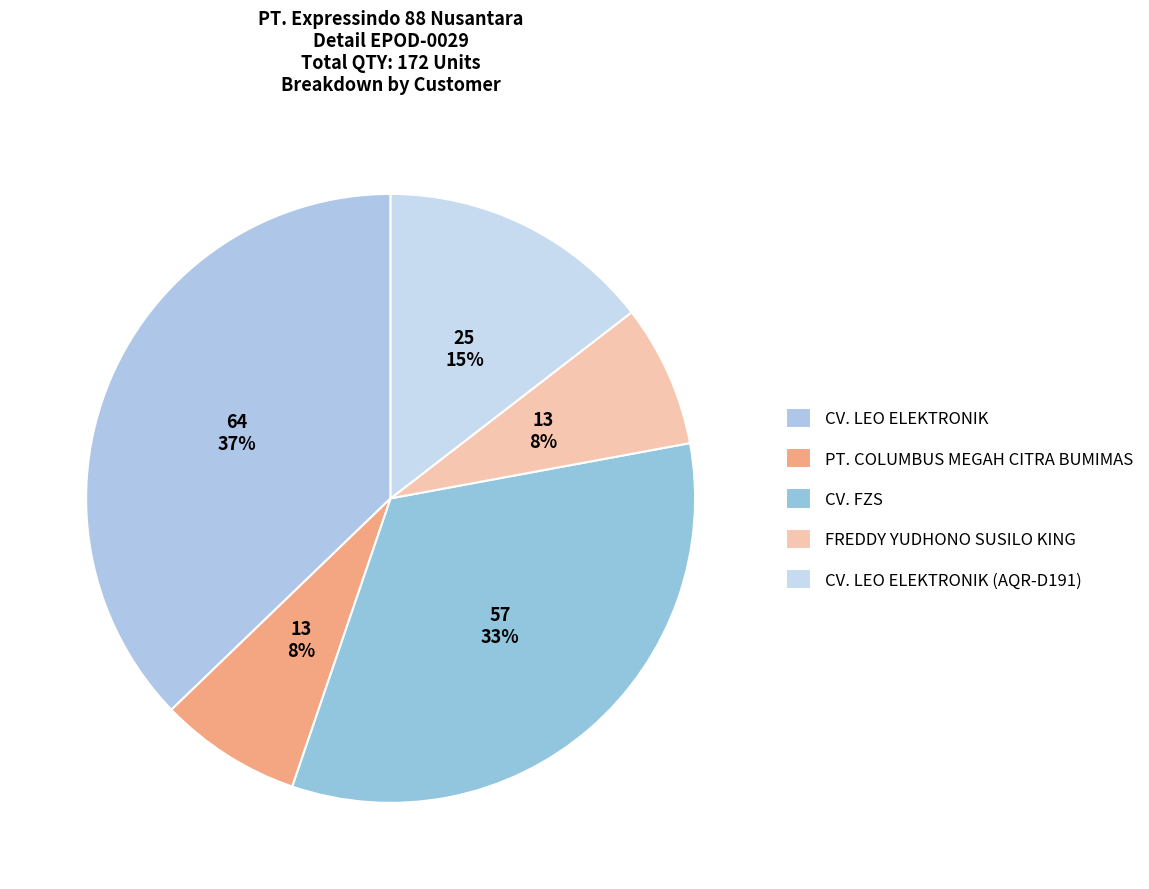

Is it true that CV. FZS is 22% of the pie?

False